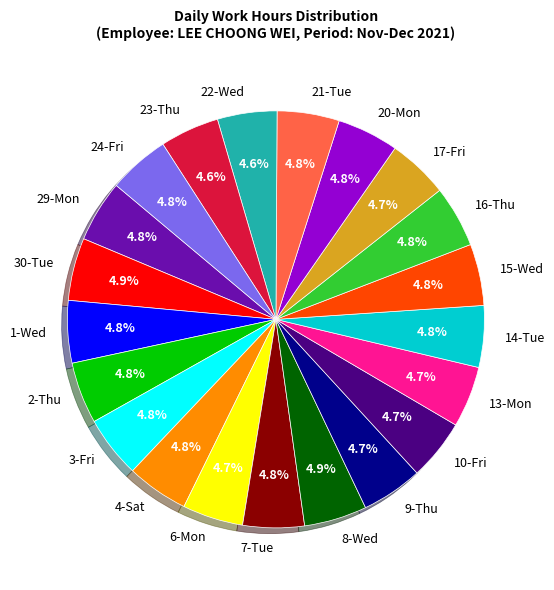

How many slices are in this pie chart?

21